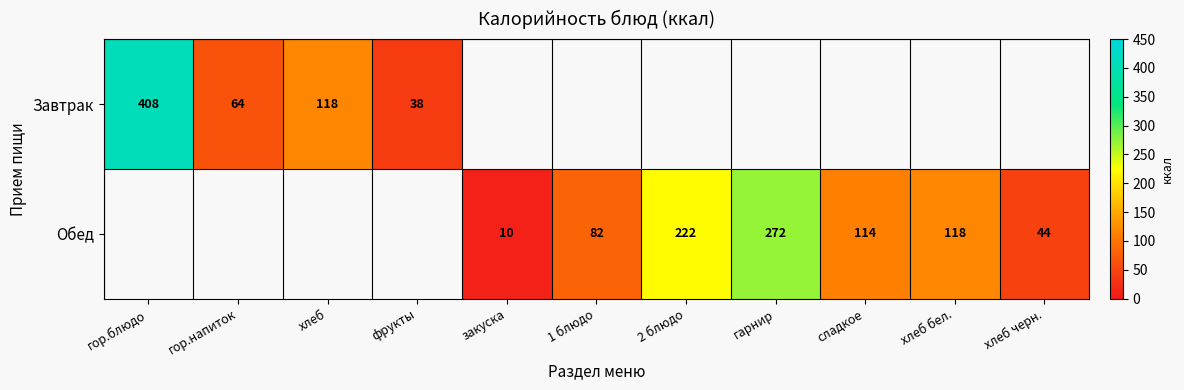

The value of Завтрак at фрукты is 9.6. True or false?

False